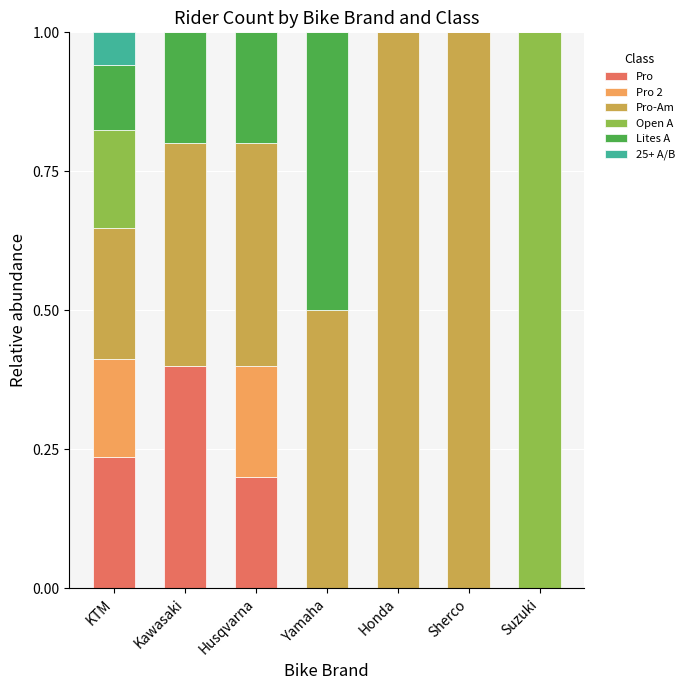

What is the total value across all series at KTM?

1.0